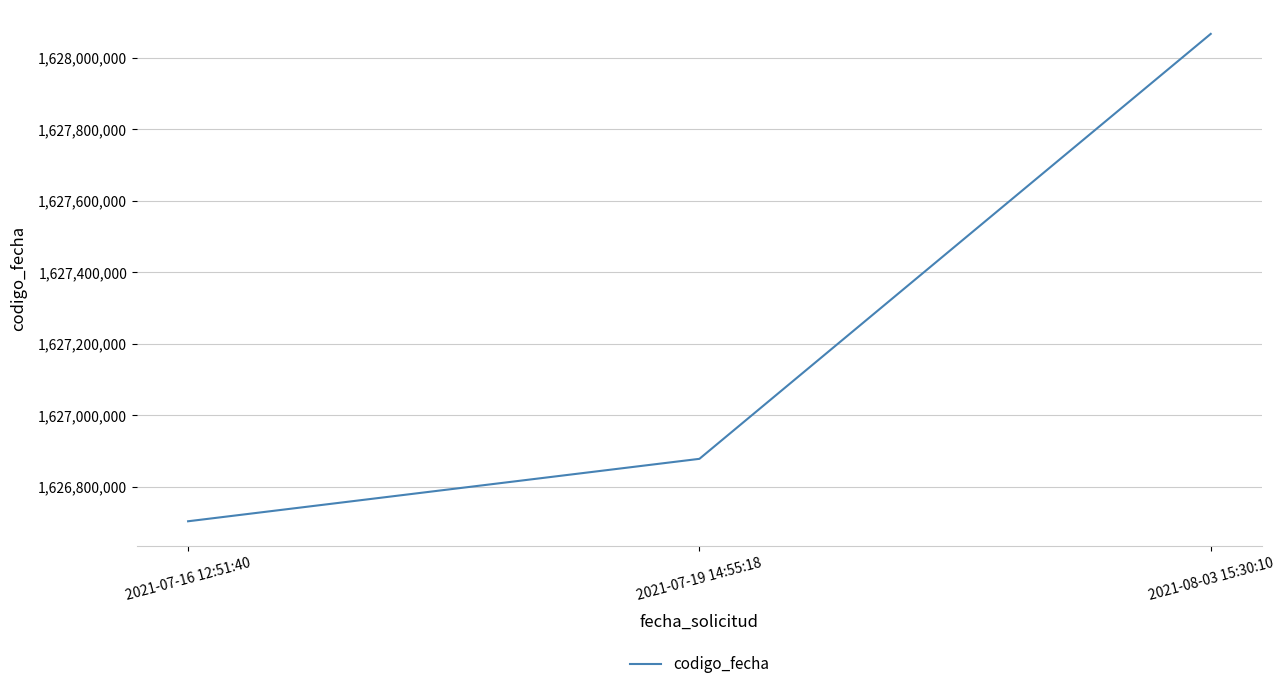

Reading right to left, list all the values displayed in this chart.

1628066334	1626877433	1626702768